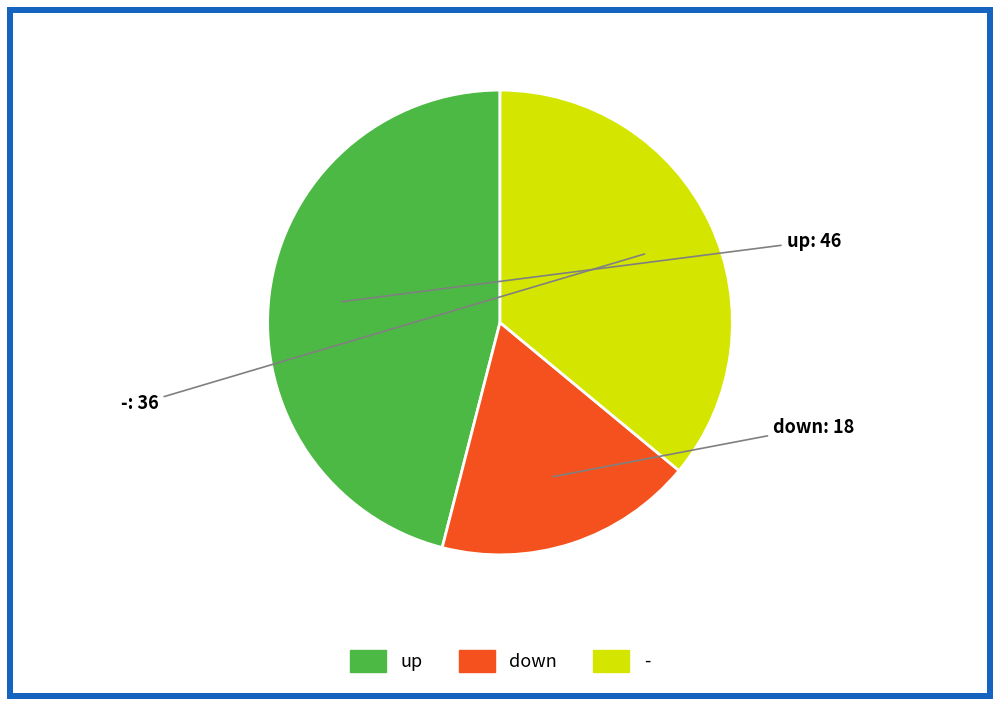

Is the sum of down and - greater than half?

Yes